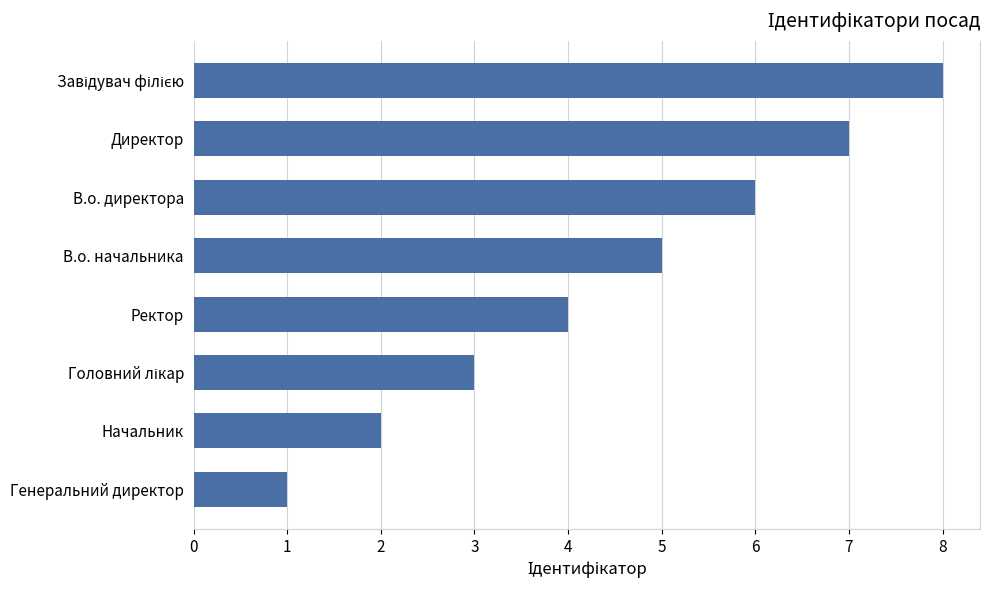

What is the change in value from Начальник to Ректор?

+2